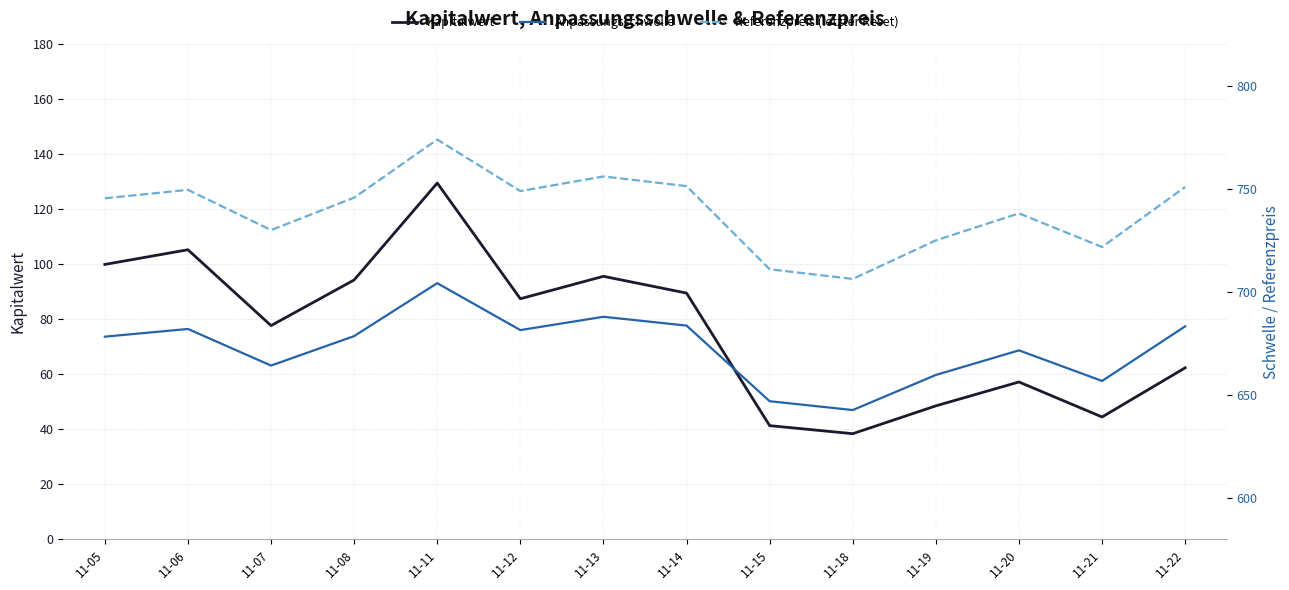

Reading left to right, what are all the values shown in this chart?

Kapitalwert: 100.0	105.3	77.8	94.4	129.6	87.5	95.7	89.6	41.4	38.5	48.6	57.3	44.5	62.4
Anpassungsschwelle: 678.3	682.0	664.3	678.6	704.2	681.5	688.0	683.7	647.0	642.7	659.8	671.7	656.8	683.3
Referenzpreis (letzter Reset): 745.4	749.5	730.0	745.7	773.9	748.9	756.0	751.3	711.0	706.3	725.0	738.1	721.8	750.9